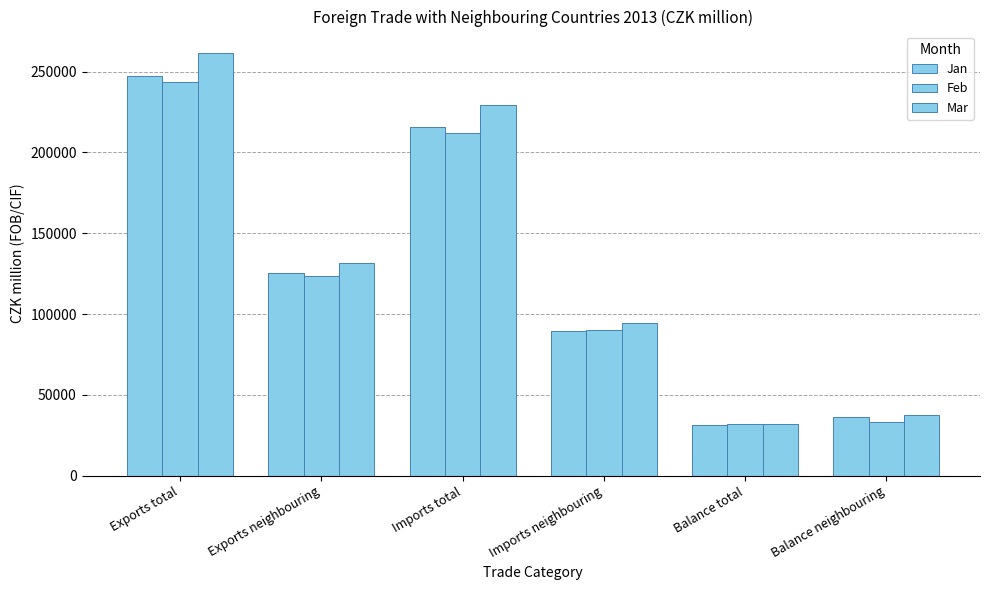

At which label does Mar reach its minimum?

Balance total